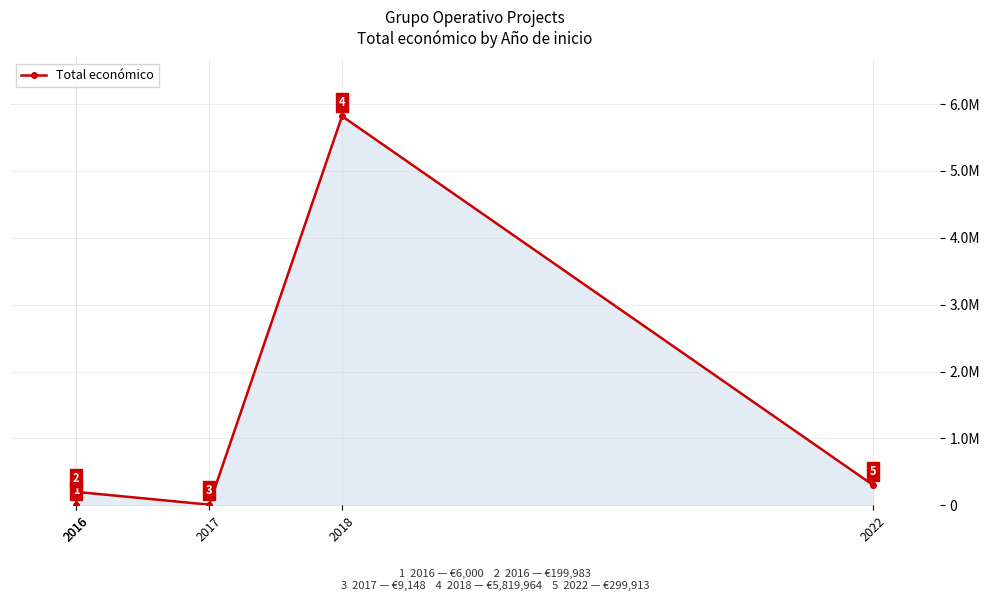

Reading left to right, extract all data points from this chart.

6000	199983	9148	5819964	299913